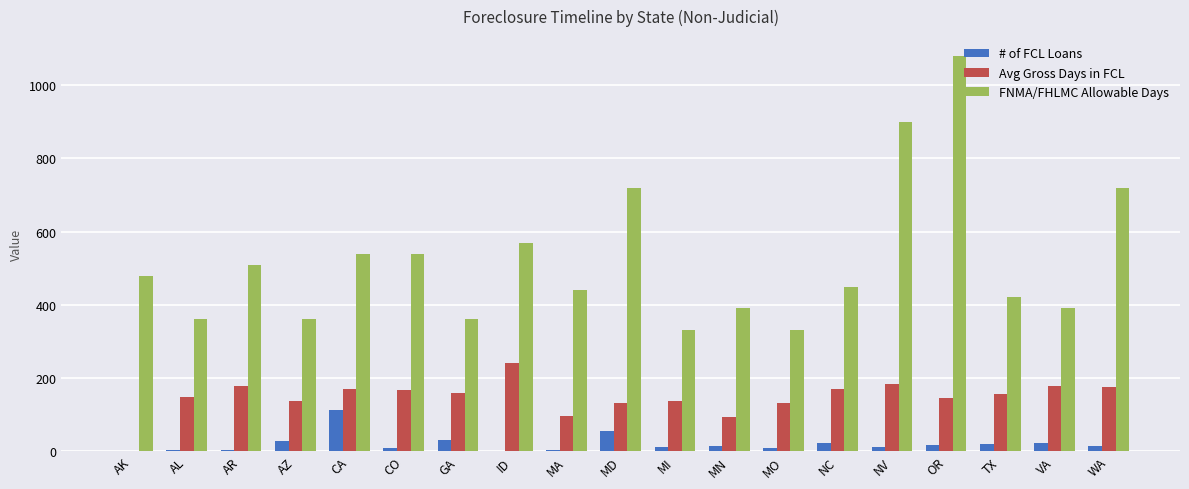

Which series changed the most between AZ and CA?

FNMA/FHLMC Allowable Days